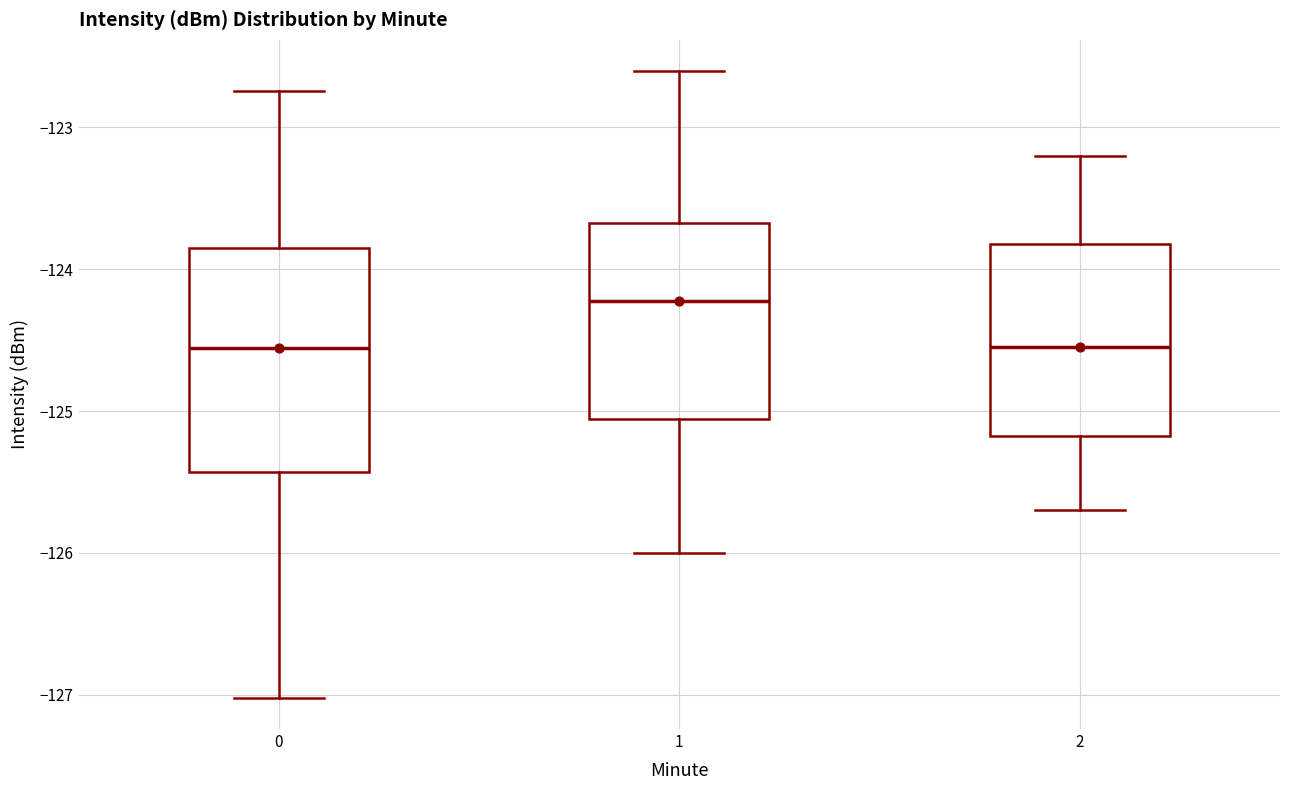

Reading left to right, transcribe this box plot: for each box, give where its median line is, the range the box spans, and where its two whiskers end, as read against the y-axis. The values are not printed on the chart, so give them approximately, as read against the axis.

0: median -124.6, box -125.4 to -123.8, whiskers -127.0 to -122.7
1: median -124.2, box -125.1 to -123.7, whiskers -126.0 to -122.6
2: median -124.5, box -125.2 to -123.8, whiskers -125.7 to -123.2